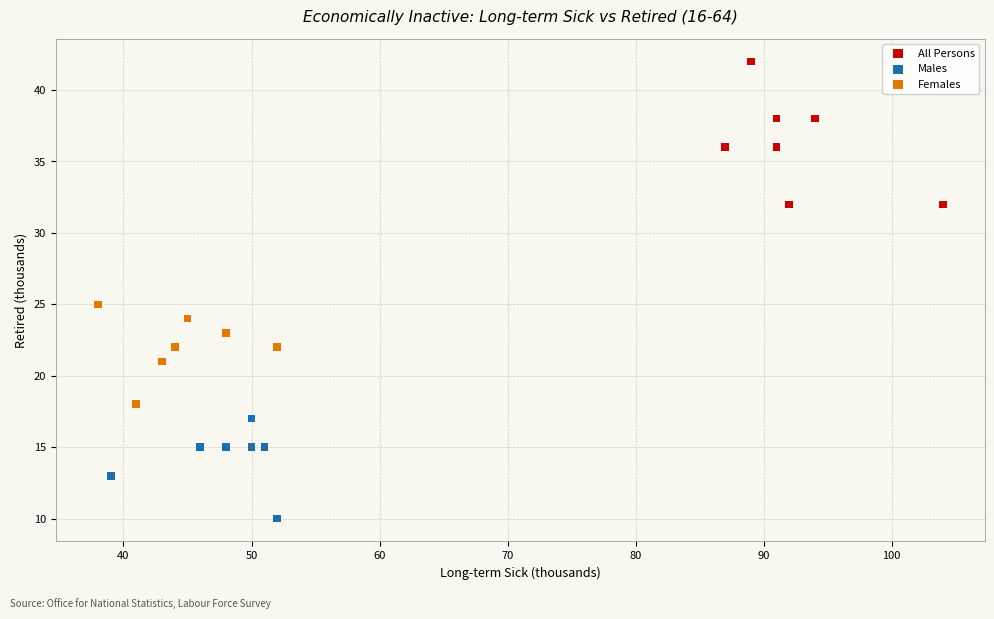

Which series reaches the maximum Y coordinate?

All Persons